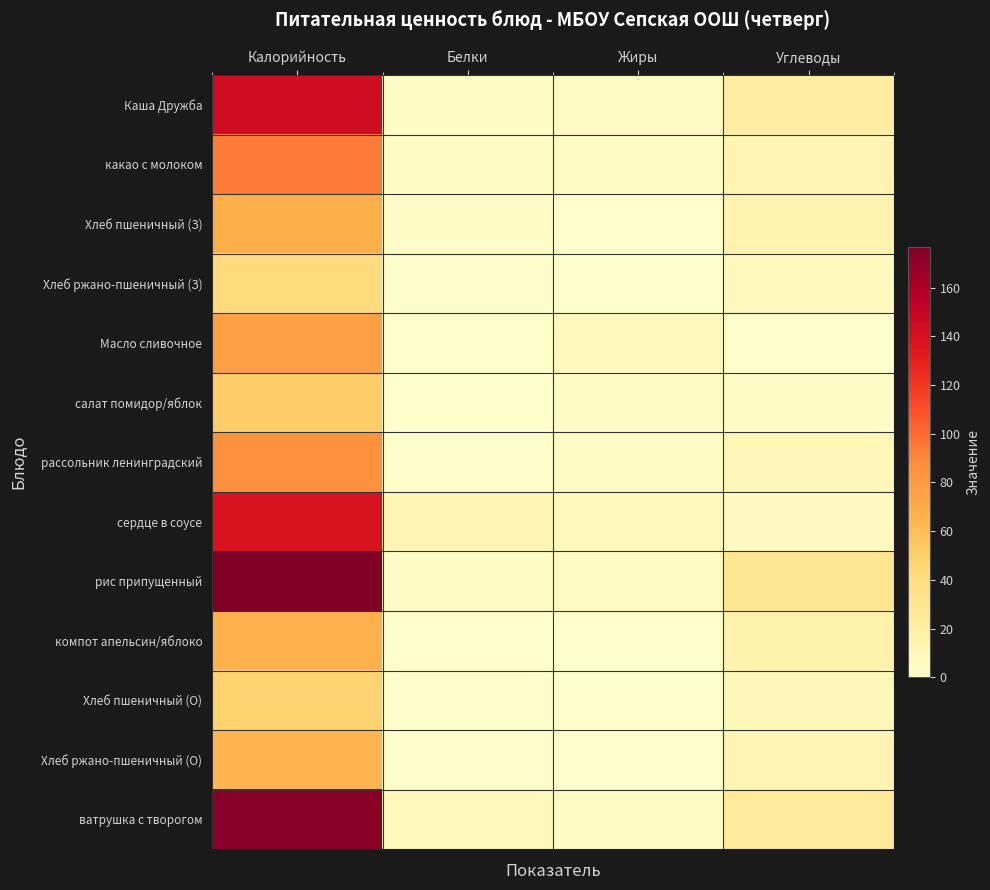

What is the spread (max minus min) of values at Калорийность?

136.5